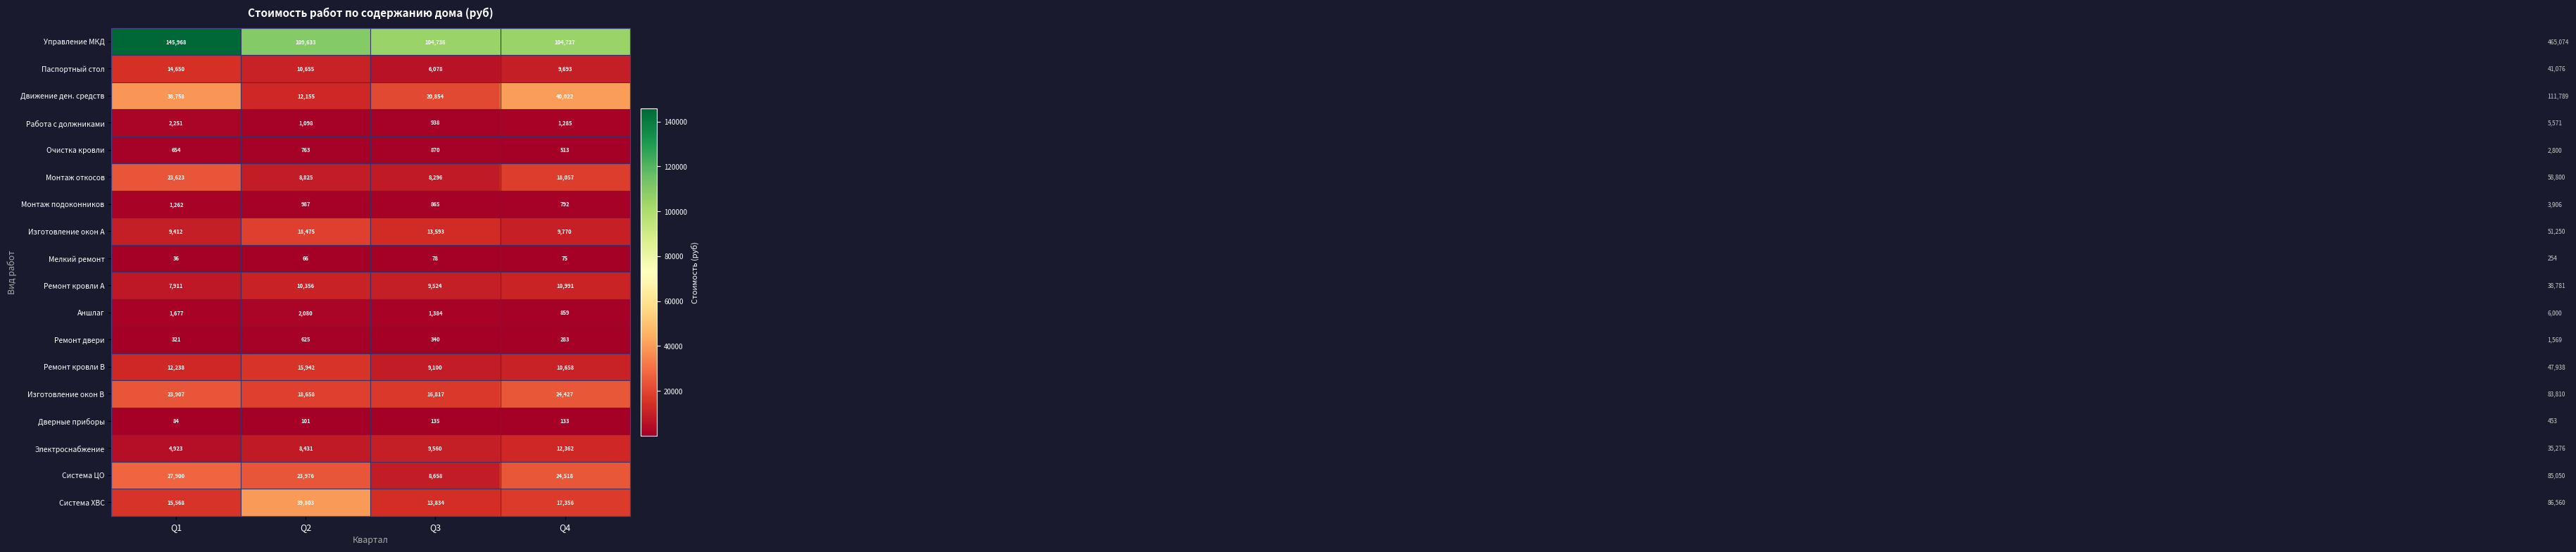

Between Q1 and Q3, which series saw the biggest shift?

Управление МКД